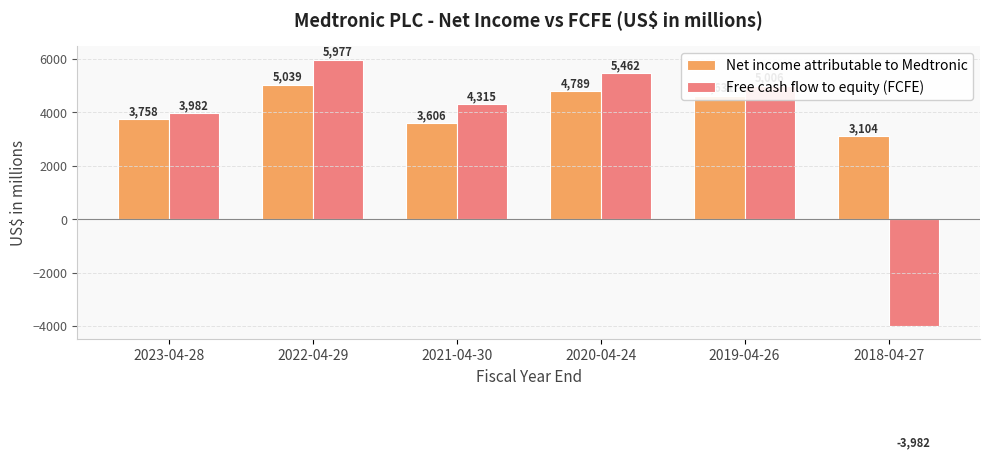

Which series has the largest total across all categories?

Net income attributable to Medtronic